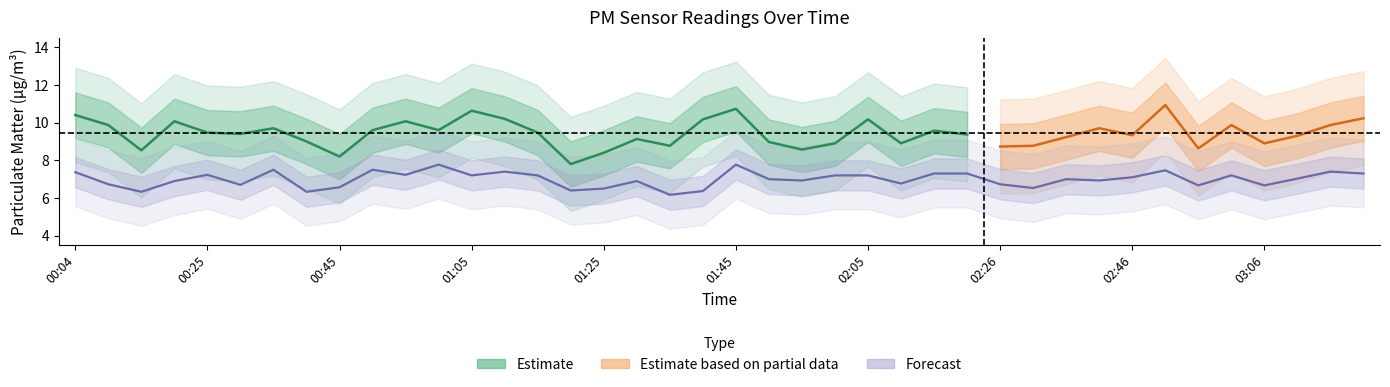

At which category does the data reach its first local valley?

00:14